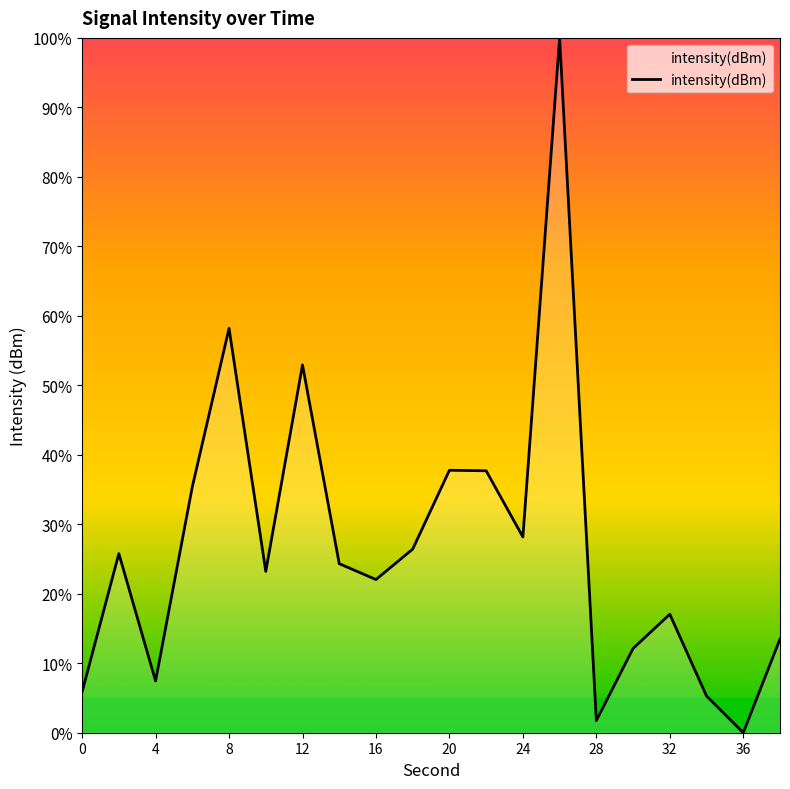

What is the greatest value displayed?

100.0